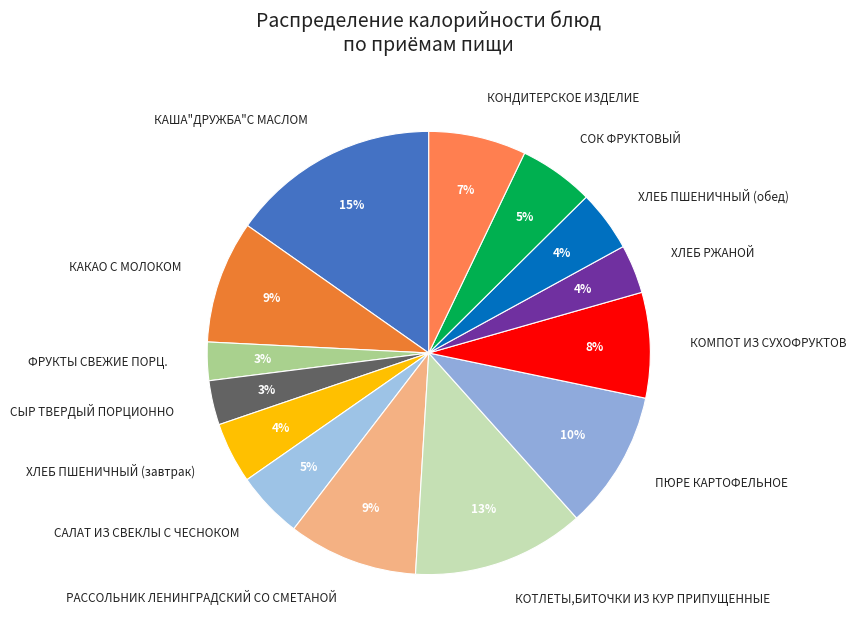

Which slice is the largest?

КАША"ДРУЖБА"С МАСЛОМ